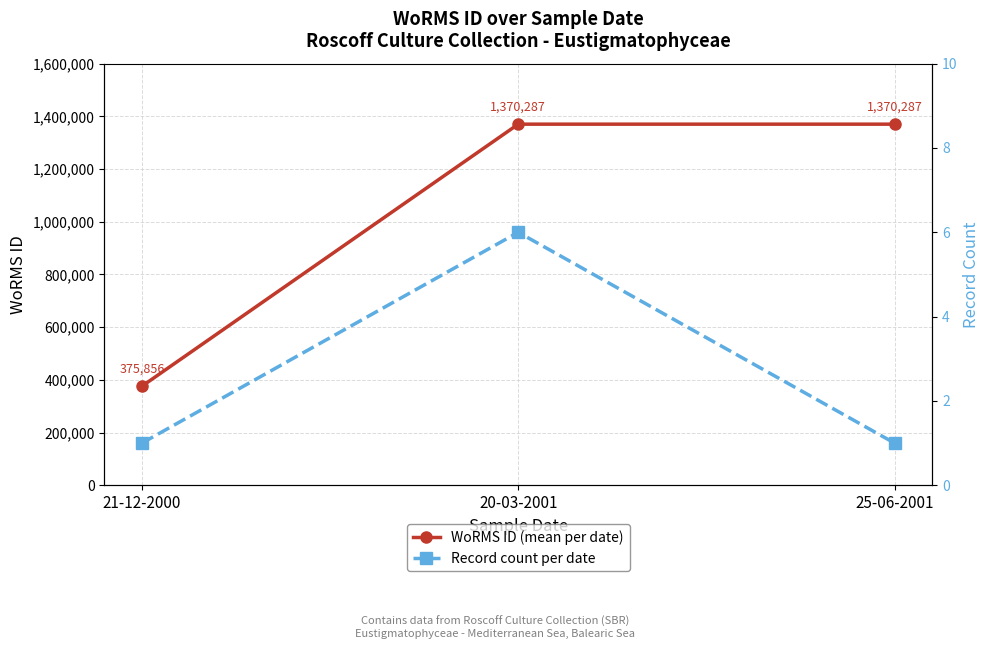

Between 21-12-2000 and 25-06-2001, which series saw the biggest shift?

WoRMS ID (mean per date)